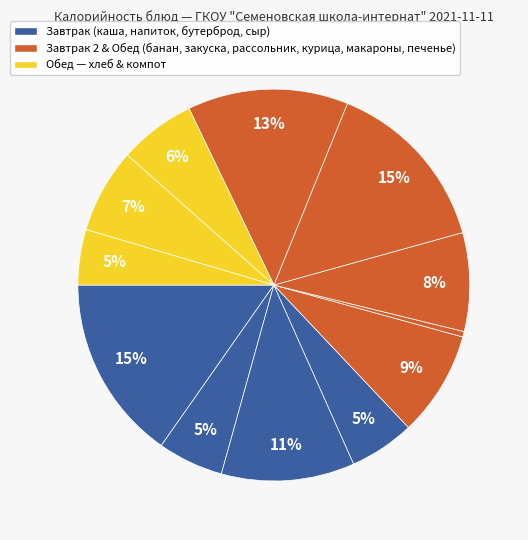

How many segments does this pie chart have?

12